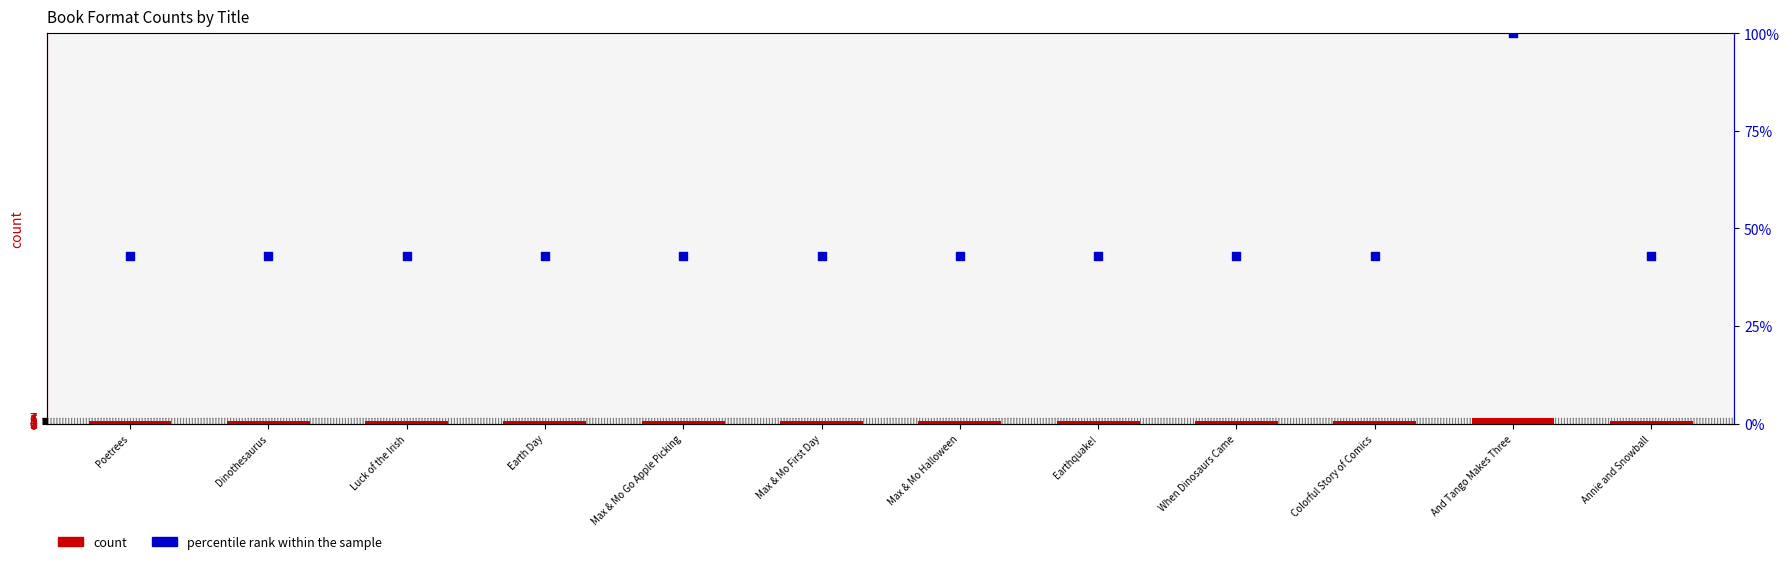

Which series has the widest spread of Y values?

percentile rank within the sample